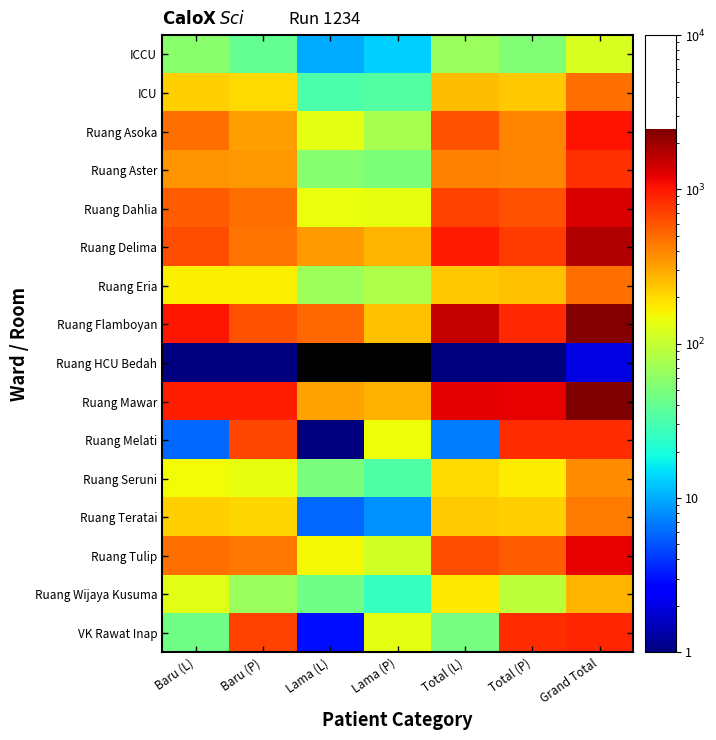

Reading left to right, extract all data points from this chart.

ICCU: Baru (L)=57.0	Baru (P)=39.0	Lama (L)=10.0	Lama (P)=13.0	Total (L)=67.0	Total (P)=52.0	Grand Total=119.0
ICU: Baru (L)=219.0	Baru (P)=198.0	Lama (L)=32.0	Lama (P)=34.0	Total (L)=251.0	Total (P)=232.0	Grand Total=483.0
Ruang Asoka: Baru (L)=489.0	Baru (P)=330.0	Lama (L)=134.0	Lama (P)=76.0	Total (L)=623.0	Total (P)=406.0	Grand Total=1029.0
Ruang Aster: Baru (L)=356.0	Baru (P)=348.0	Lama (L)=55.0	Lama (P)=50.0	Total (L)=411.0	Total (P)=398.0	Grand Total=809.0
Ruang Dahlia: Baru (L)=557.0	Baru (P)=485.0	Lama (L)=141.0	Lama (P)=140.0	Total (L)=698.0	Total (P)=625.0	Grand Total=1323.0
Ruang Delima: Baru (L)=641.0	Baru (P)=467.0	Lama (L)=339.0	Lama (P)=274.0	Total (L)=980.0	Total (P)=741.0	Grand Total=1721.0
Ruang Eria: Baru (L)=165.0	Baru (P)=164.0	Lama (L)=69.0	Lama (P)=80.0	Total (L)=234.0	Total (P)=244.0	Grand Total=478.0
Ruang Flamboyan: Baru (L)=1018.0	Baru (P)=610.0	Lama (L)=519.0	Lama (P)=245.0	Total (L)=1537.0	Total (P)=855.0	Grand Total=2392.0
Ruang HCU Bedah: Baru (L)=1.0	Baru (P)=1.0	Lama (L)=0.5	Lama (P)=0.5	Total (L)=1.0	Total (P)=1.0	Grand Total=2.0
Ruang Mawar: Baru (L)=943.0	Baru (P)=941.0	Lama (L)=313.0	Lama (P)=277.0	Total (L)=1256.0	Total (P)=1218.0	Grand Total=2474.0
Ruang Melati: Baru (L)=6.0	Baru (P)=681.0	Lama (L)=1.0	Lama (P)=148.0	Total (L)=7.0	Total (P)=829.0	Grand Total=836.0
Ruang Seruni: Baru (L)=152.0	Baru (P)=139.0	Lama (L)=49.0	Lama (P)=33.0	Total (L)=201.0	Total (P)=172.0	Grand Total=373.0
Ruang Teratai: Baru (L)=216.0	Baru (P)=208.0	Lama (L)=6.0	Lama (P)=8.0	Total (L)=222.0	Total (P)=216.0	Grand Total=438.0
Ruang Tulip: Baru (L)=486.0	Baru (P)=457.0	Lama (L)=155.0	Lama (P)=113.0	Total (L)=641.0	Total (P)=570.0	Grand Total=1211.0
Ruang Wijaya Kusuma: Baru (L)=132.0	Baru (P)=66.0	Lama (L)=45.0	Lama (P)=26.0	Total (L)=177.0	Total (P)=92.0	Grand Total=269.0
VK Rawat Inap: Baru (L)=45.0	Baru (P)=704.0	Lama (L)=3.0	Lama (P)=136.0	Total (L)=48.0	Total (P)=840.0	Grand Total=888.0